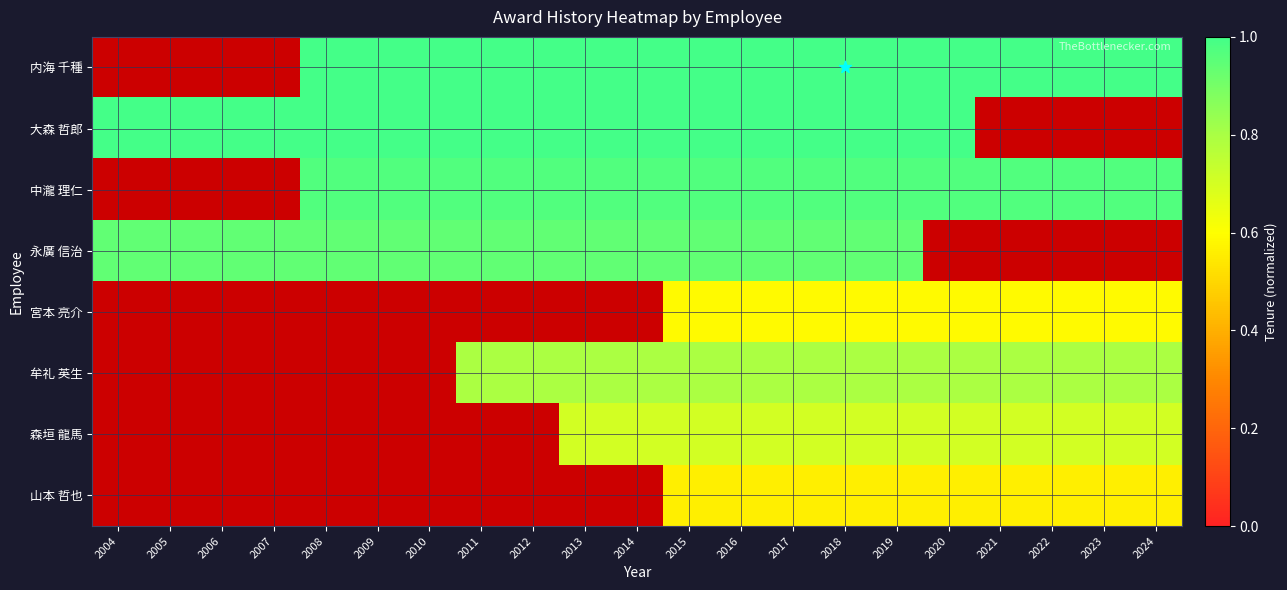

The value of 牟礼 英生 at 2020 is 0.5. True or false?

False